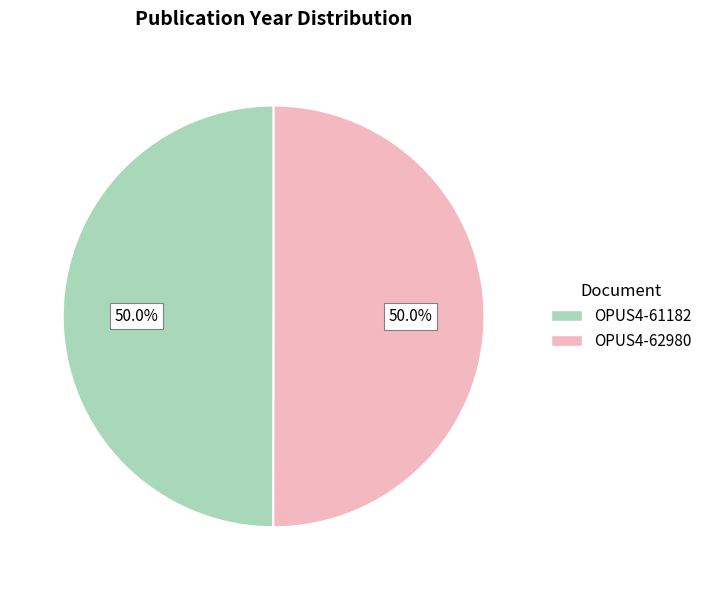

How many segments does this pie chart have?

2